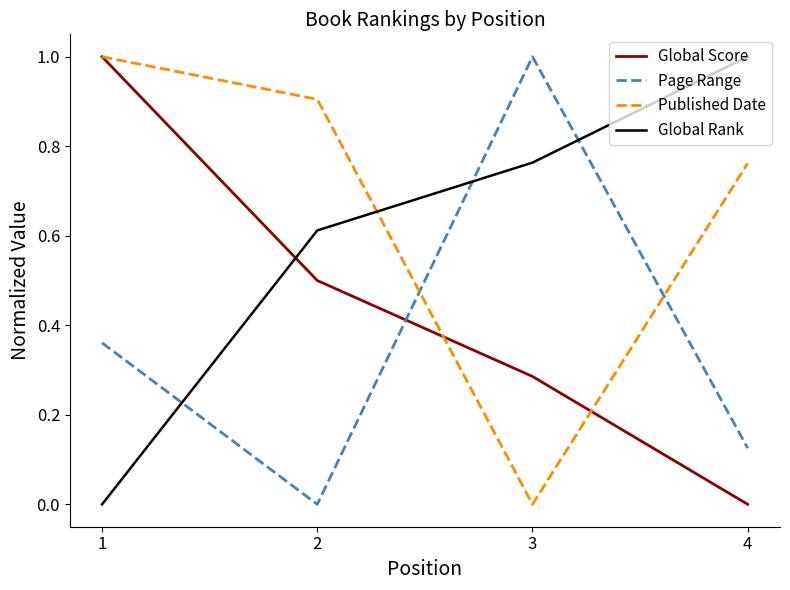

How many intersections are there between Global Rank and Page Range?

3